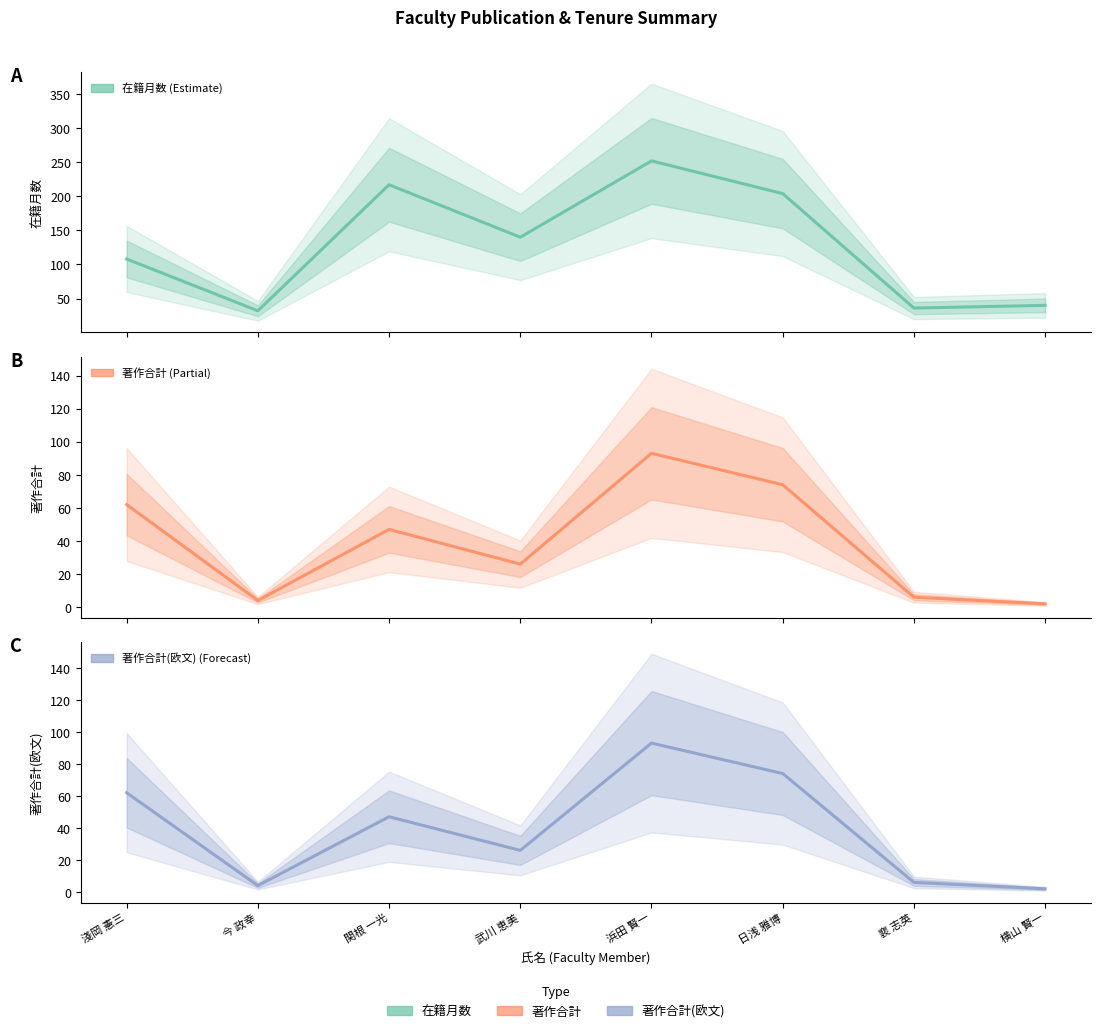

The value of 在籍月数 at 淺岡 憲三 is 23. True or false?

False